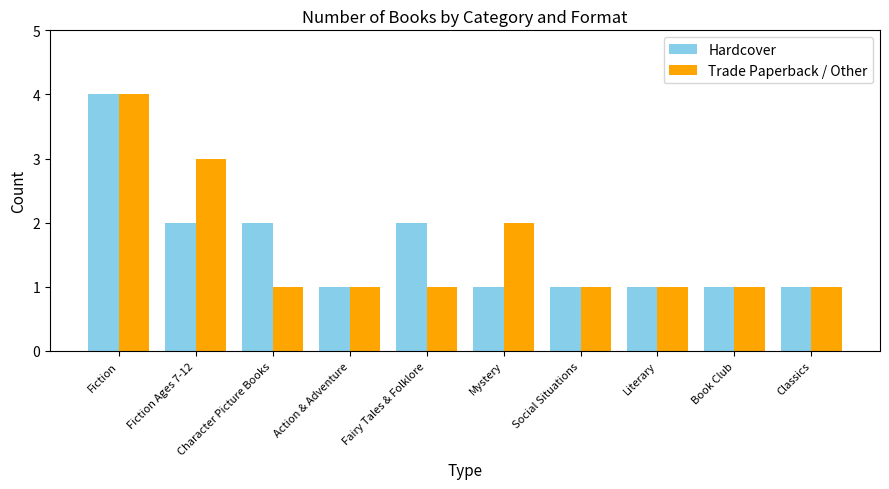

What is the sum of all Trade Paperback / Other values?

16